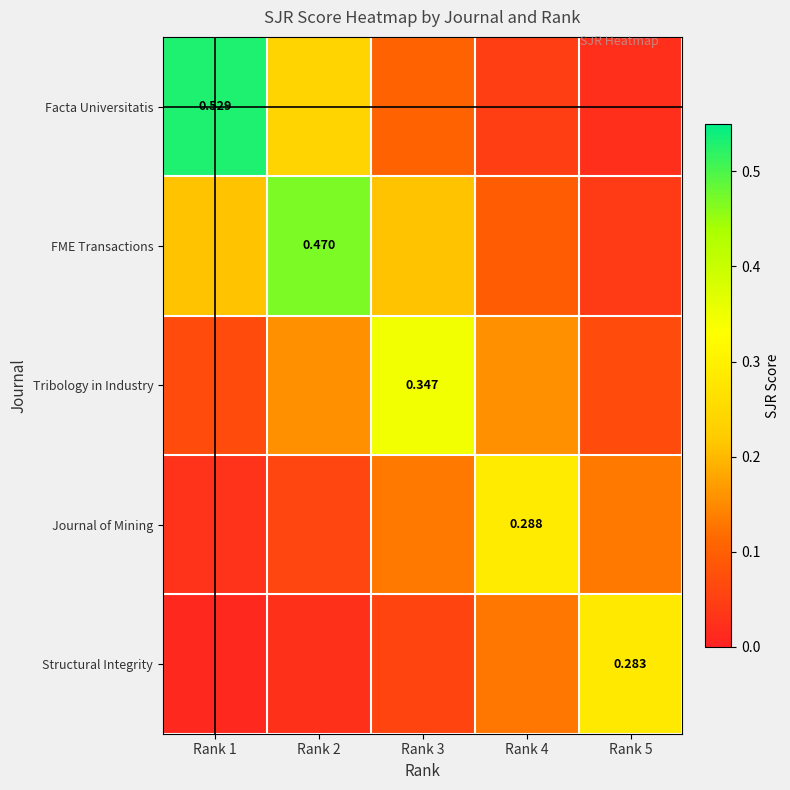

Which category has the lowest value across all series?

Rank 1